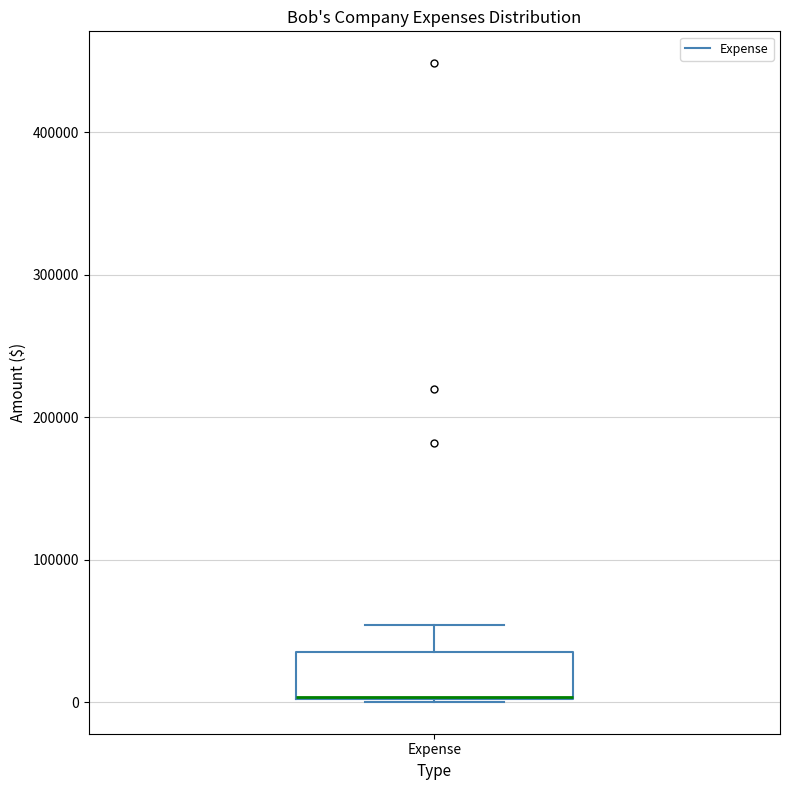

Read this box plot against the y-axis: the position of the median line, the range covered by the box, and the ends of both whiskers. The values are not printed on the chart, so give them approximately, as read against the axis.

median 0 (drawn on the box's lower edge), box 0 to 40000, whiskers 0 to 50000